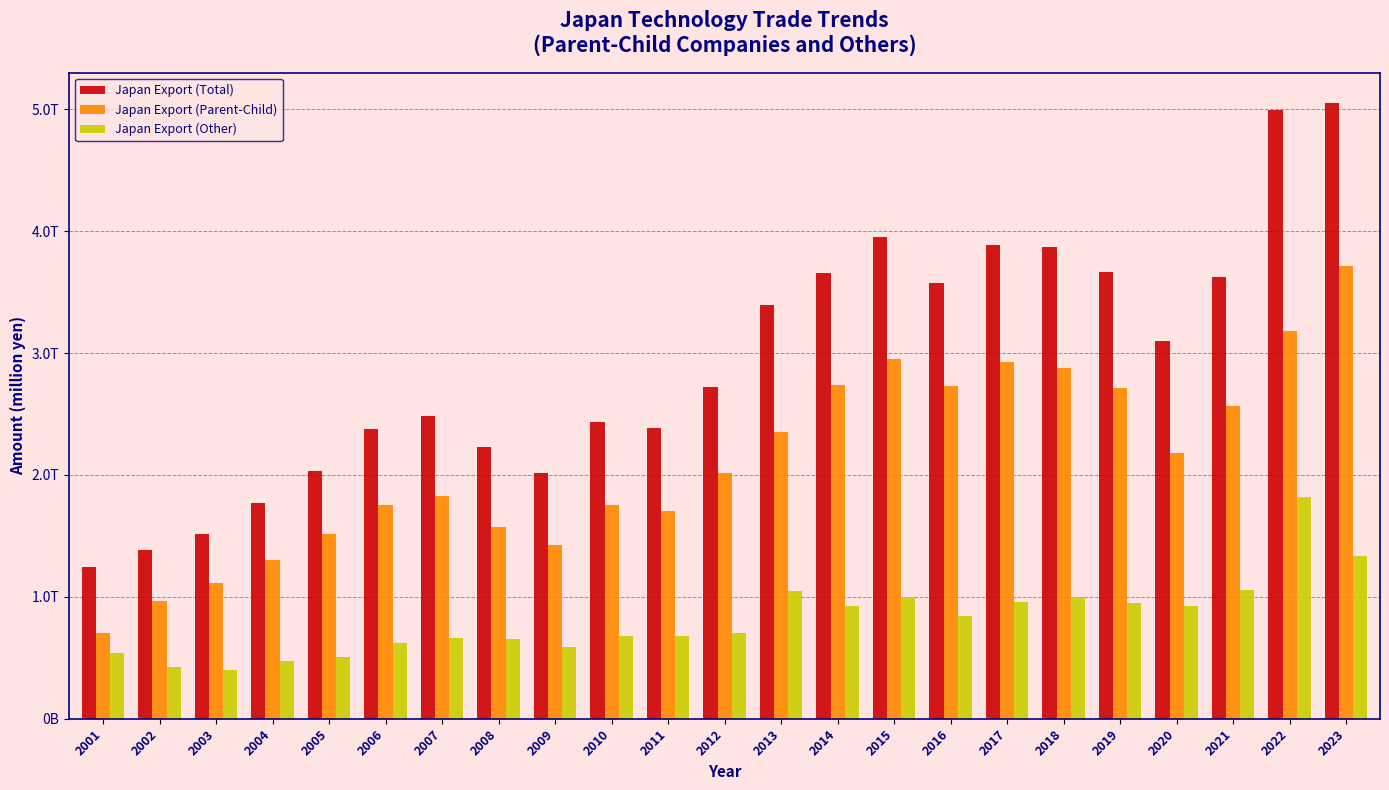

True or false: Japan Export (Total) has a value of 1806767 at 2023.

False